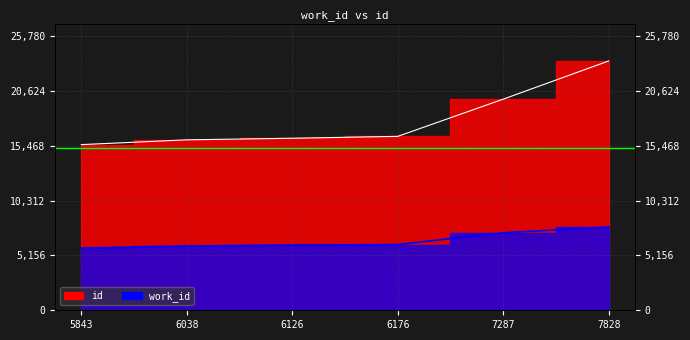

At how many categories does at least one series exceed 17806?

2